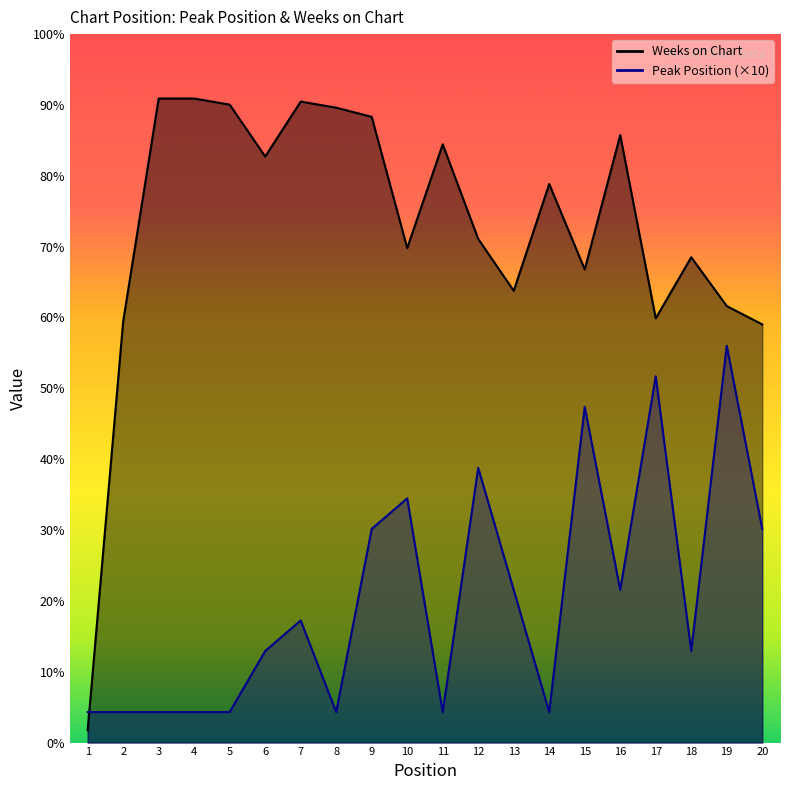

At which label does Weeks on Chart first exceed 183?

3